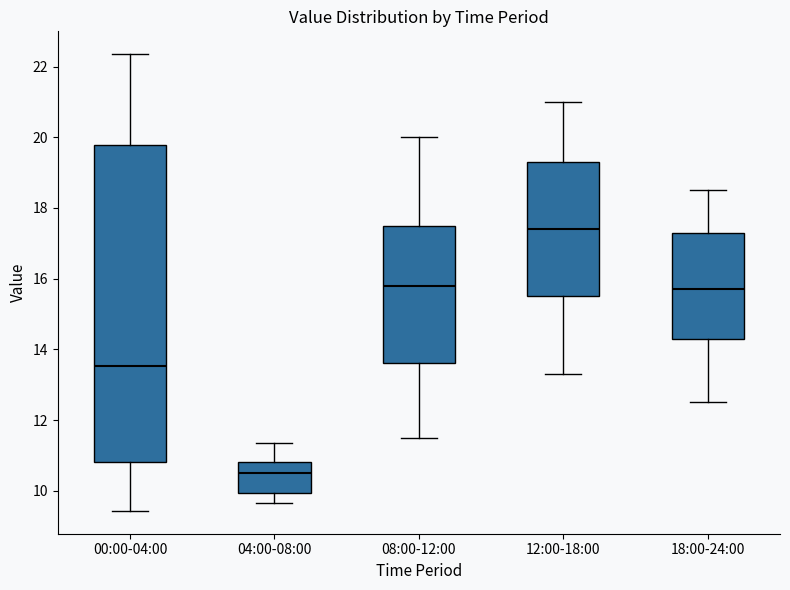

Reading left to right, read every box against the y-axis: the position of its median line, the range the box covers, and the ends of its whiskers. The values are not printed on the chart, so give them approximately, as read against the axis.

00:00-04:00: median 13.6, box 10.8 to 19.8, whiskers 9.4 to 22.4
04:00-08:00: median 10.6, box 10.0 to 10.8, whiskers 9.6 to 11.4
08:00-12:00: median 15.8, box 13.6 to 17.6, whiskers 11.6 to 20.0
12:00-18:00: median 17.4, box 15.6 to 19.4, whiskers 13.4 to 21.0
18:00-24:00: median 15.8, box 14.4 to 17.4, whiskers 12.6 to 18.6